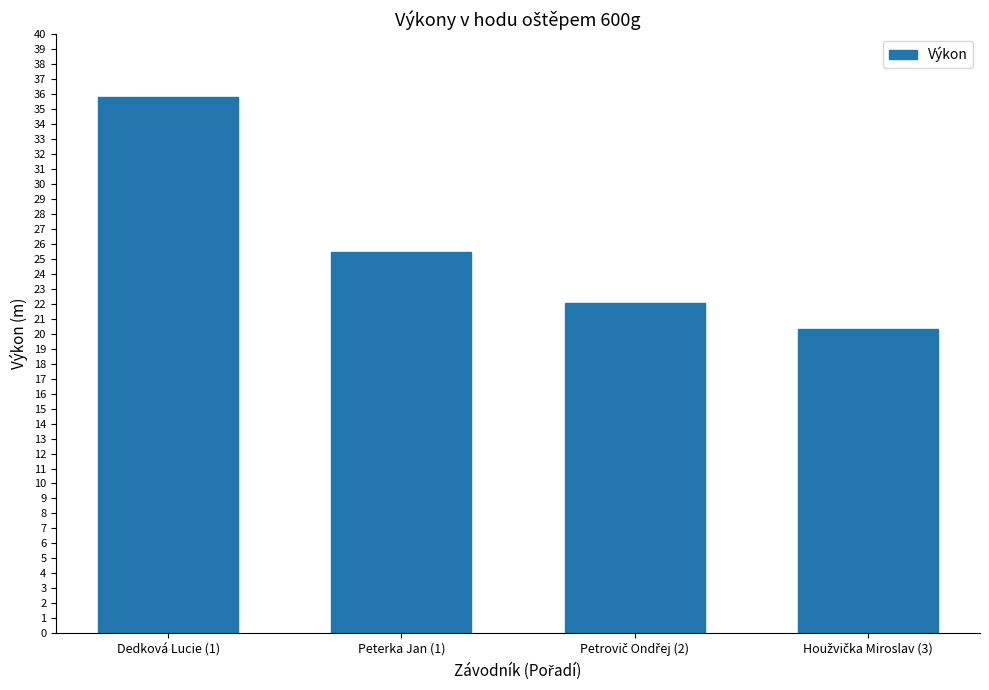

How many data points are less than 25?

2